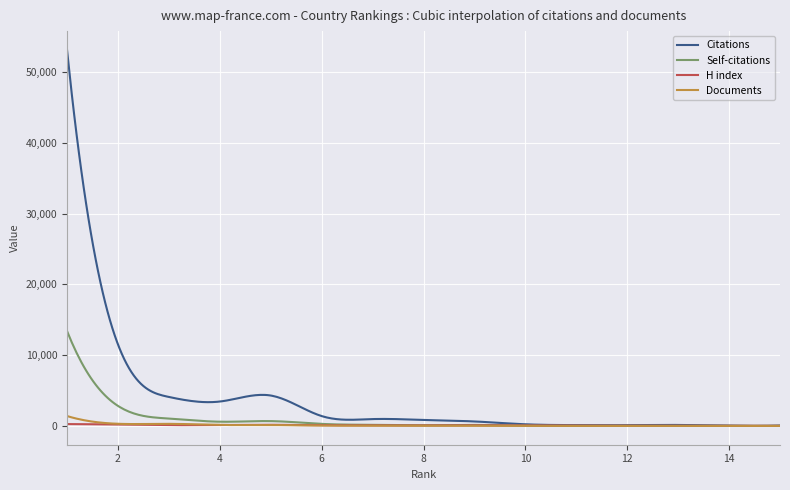

Which series has the largest range (max minus min)?

Citations